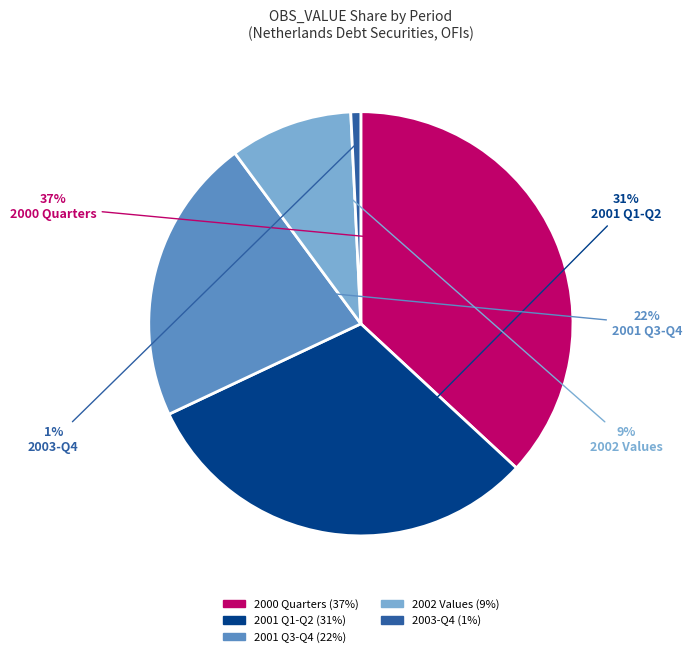

To the nearest percent, what is the difference between the largest and smallest slice percentages?

36%